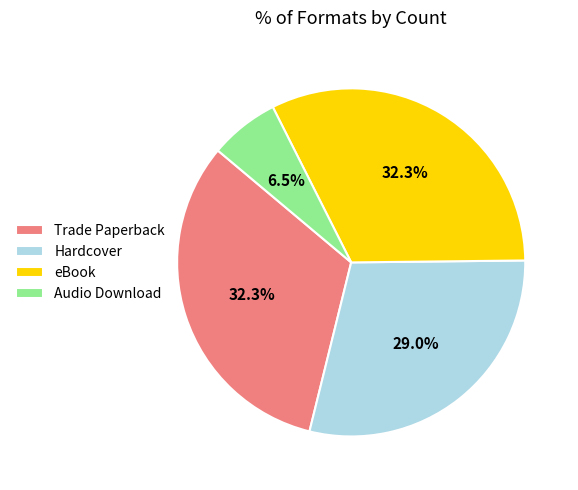

To the nearest percent, what is the difference between the largest and smallest slice percentages?

26%